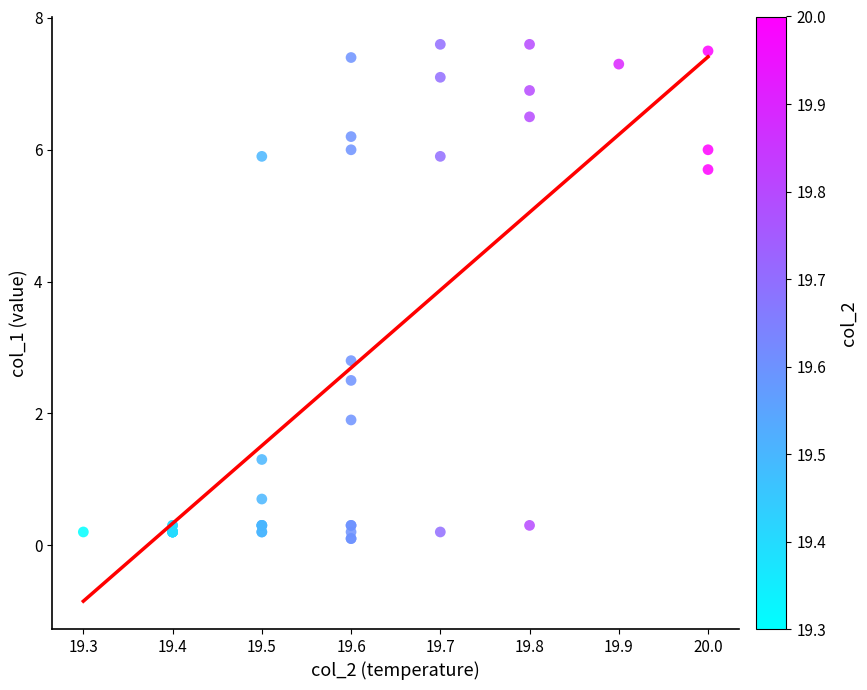

What Y value in the scatter plot is closest to 3?

2.8